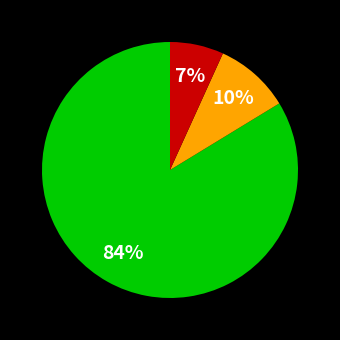

Is there a majority slice in this chart?

Yes